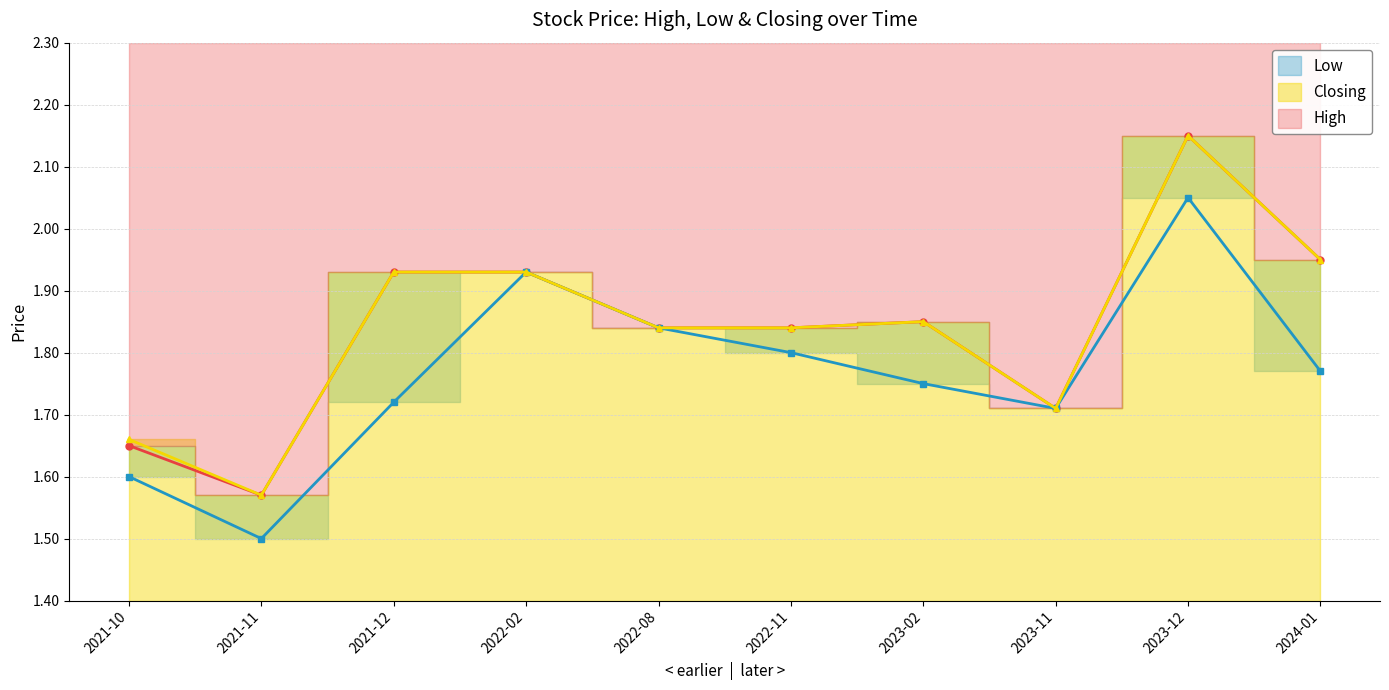

True or false: Low has a value of 2.6 at 2022-08.

False